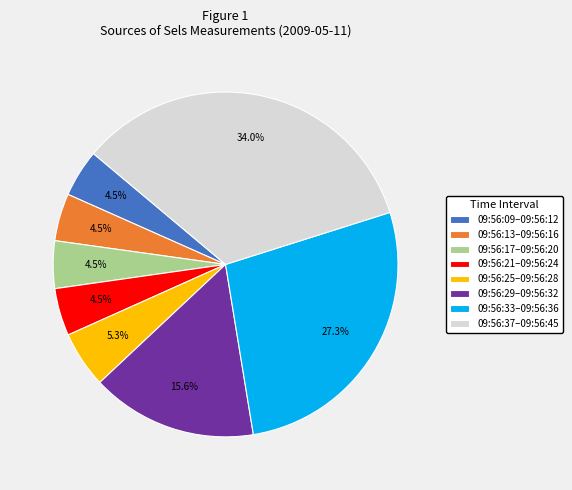

Which has a higher value, 09:56:21–09:56:24 or 09:56:29–09:56:32?

09:56:29–09:56:32